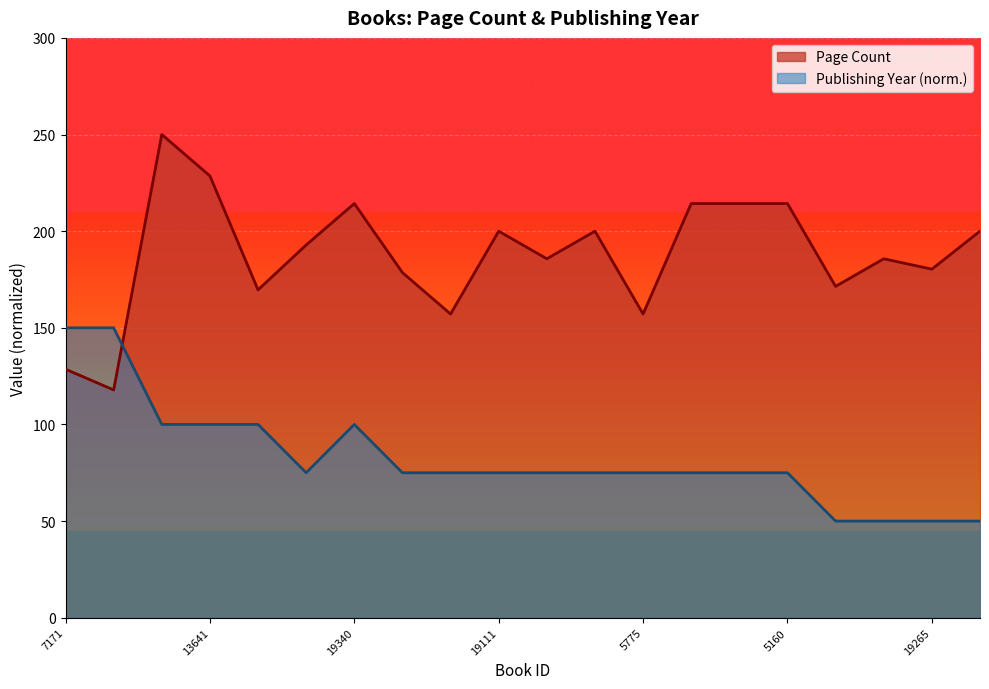

What is the minimum value for Publishing Year?

50.0